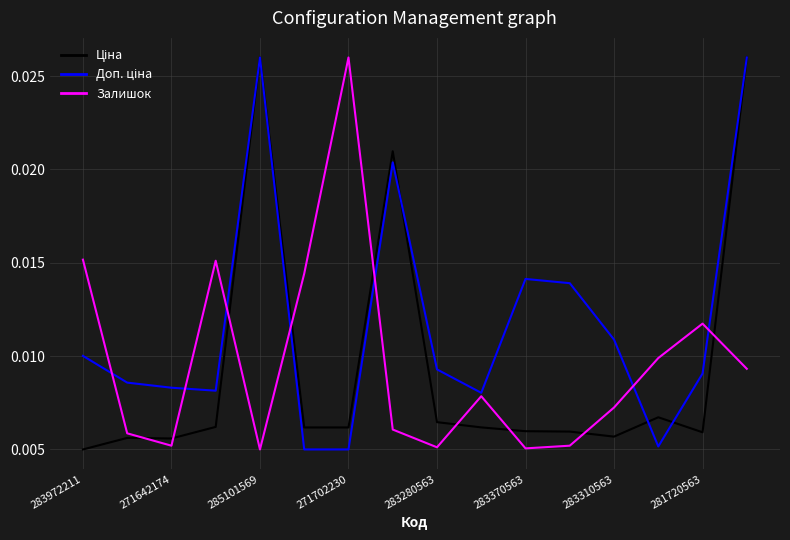

True or false: Залишок has more than 2 interior local peaks.

True